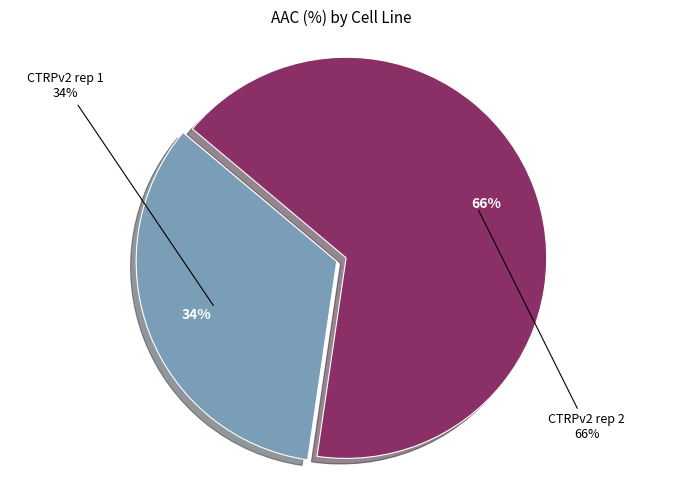

Which slice is the smallest?

CTRPv2 rep 1